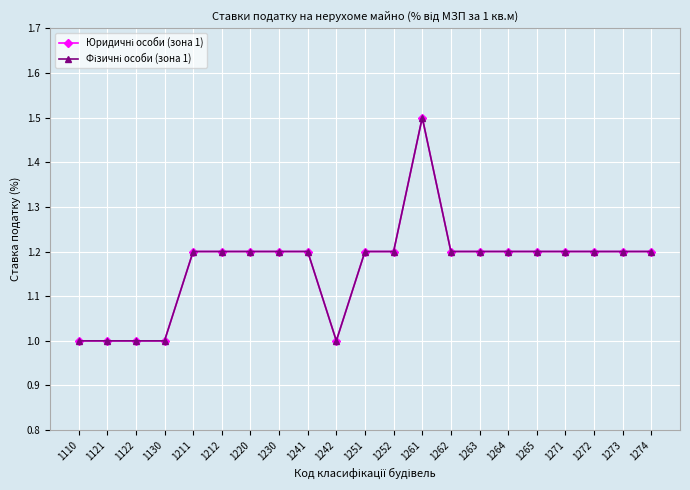

How many lines are shown in the chart?

2